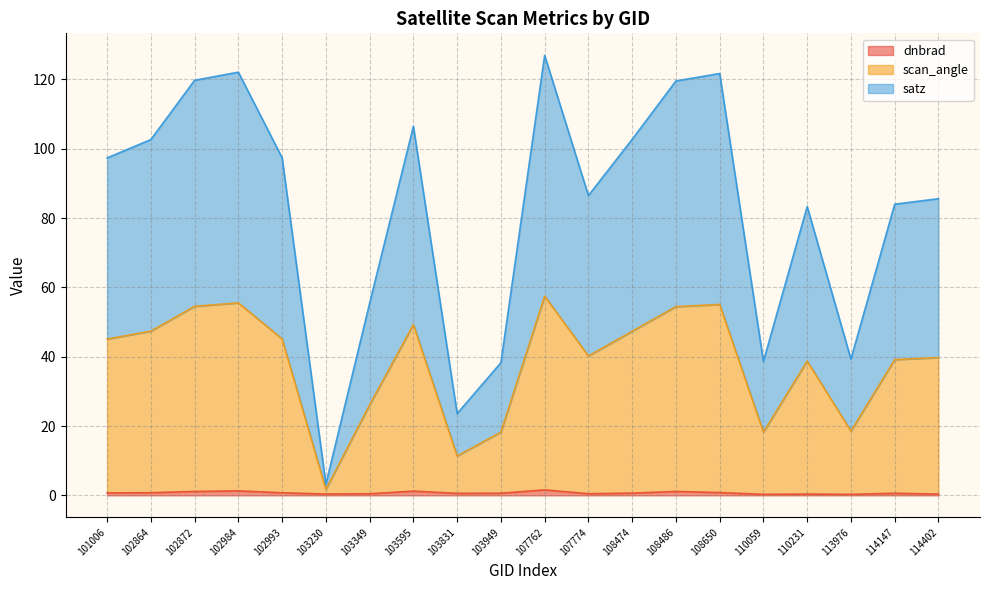

Is it true that dnbrad equals 0.6 at 103949?

True